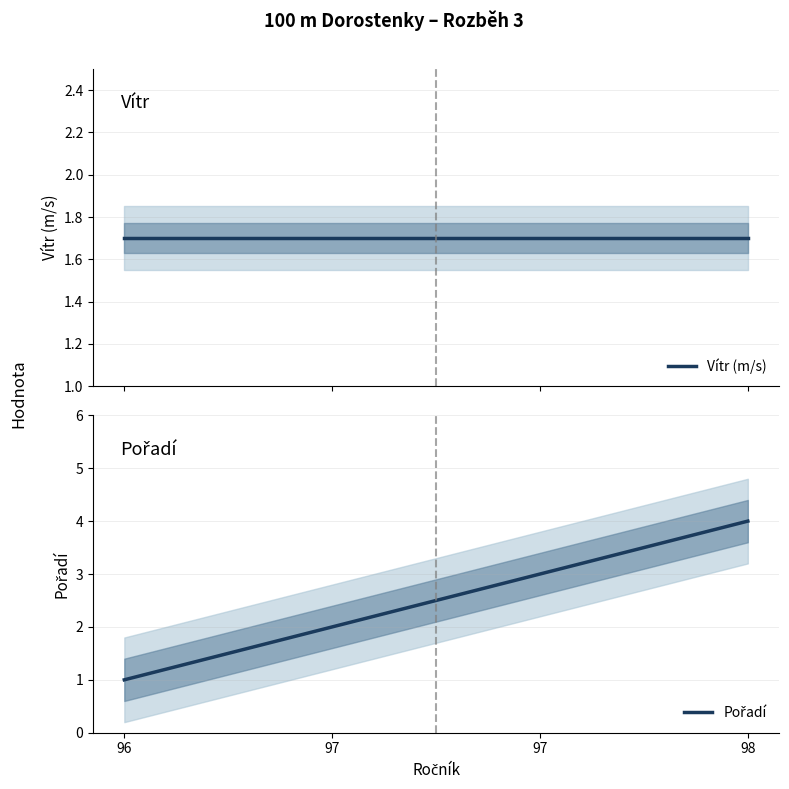

After their last crossing, which series has the higher values: Pořadí or Vítr (m/s)?

Pořadí